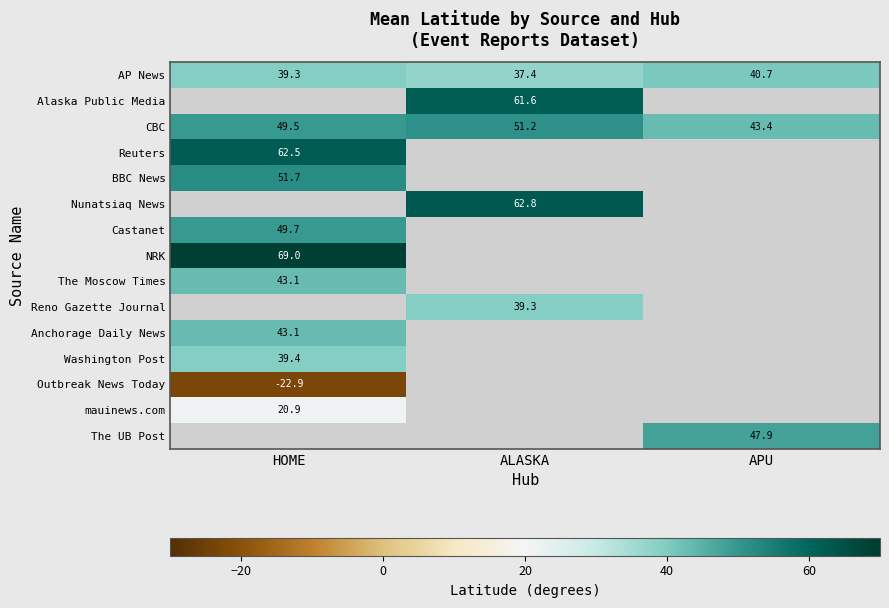

At which label does AP News reach its peak?

APU